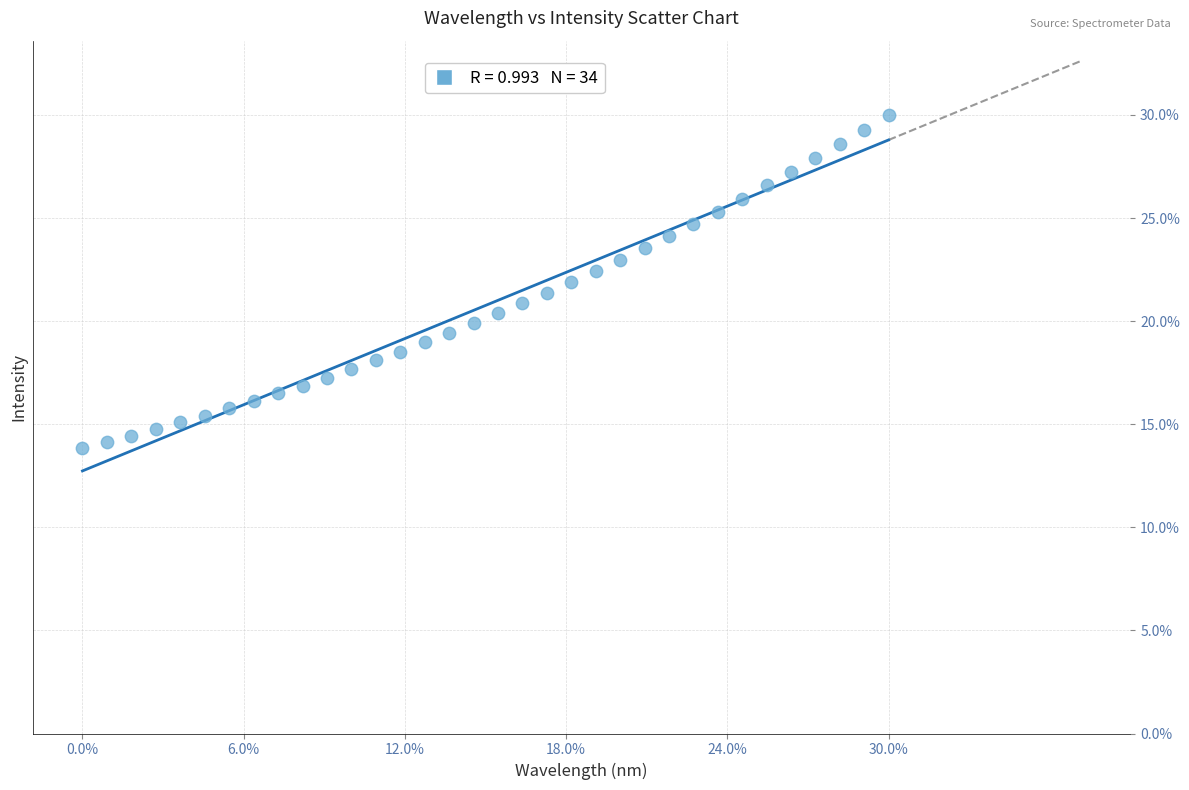

What is the range of Y values (max minus min)?

16.1